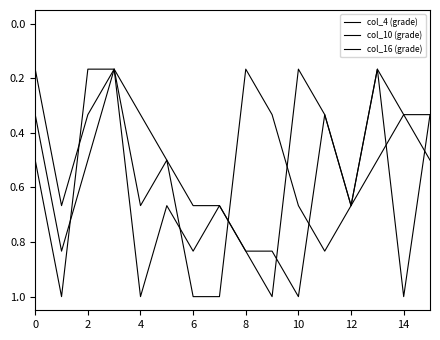

How many lines are shown in the chart?

3